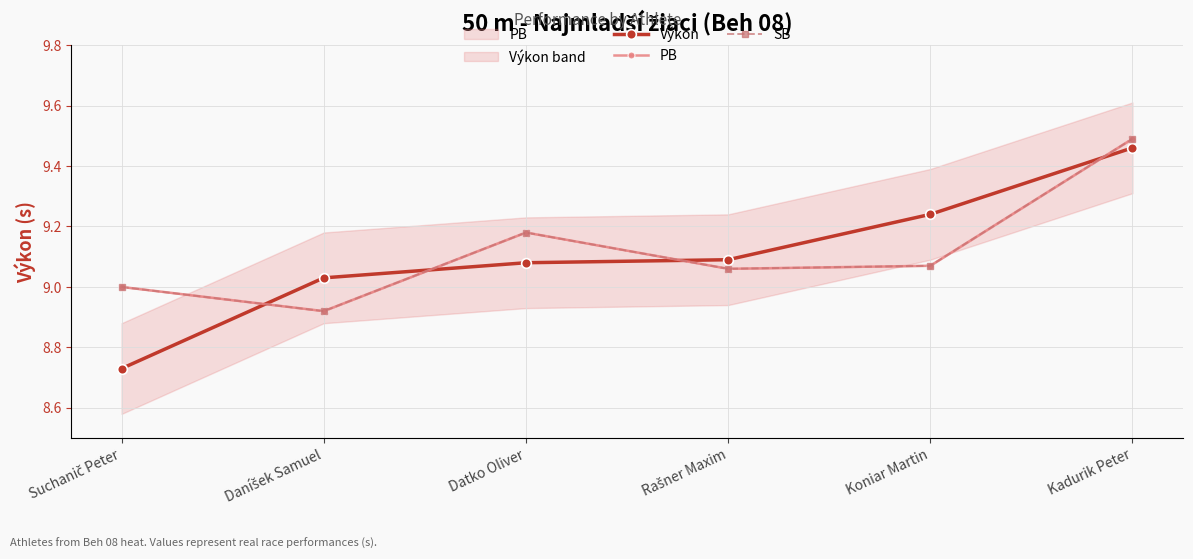

What is the spread (max minus min) of values at Daníšek Samuel?

0.1